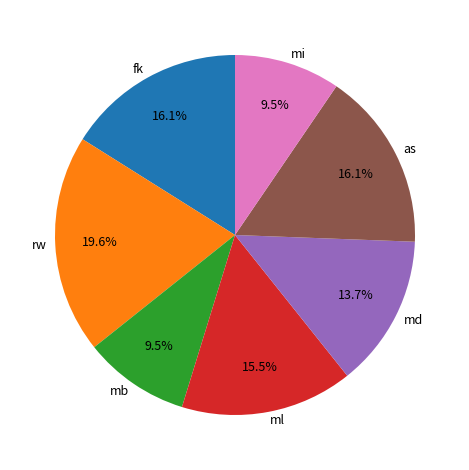

Does any single category account for the majority?

No